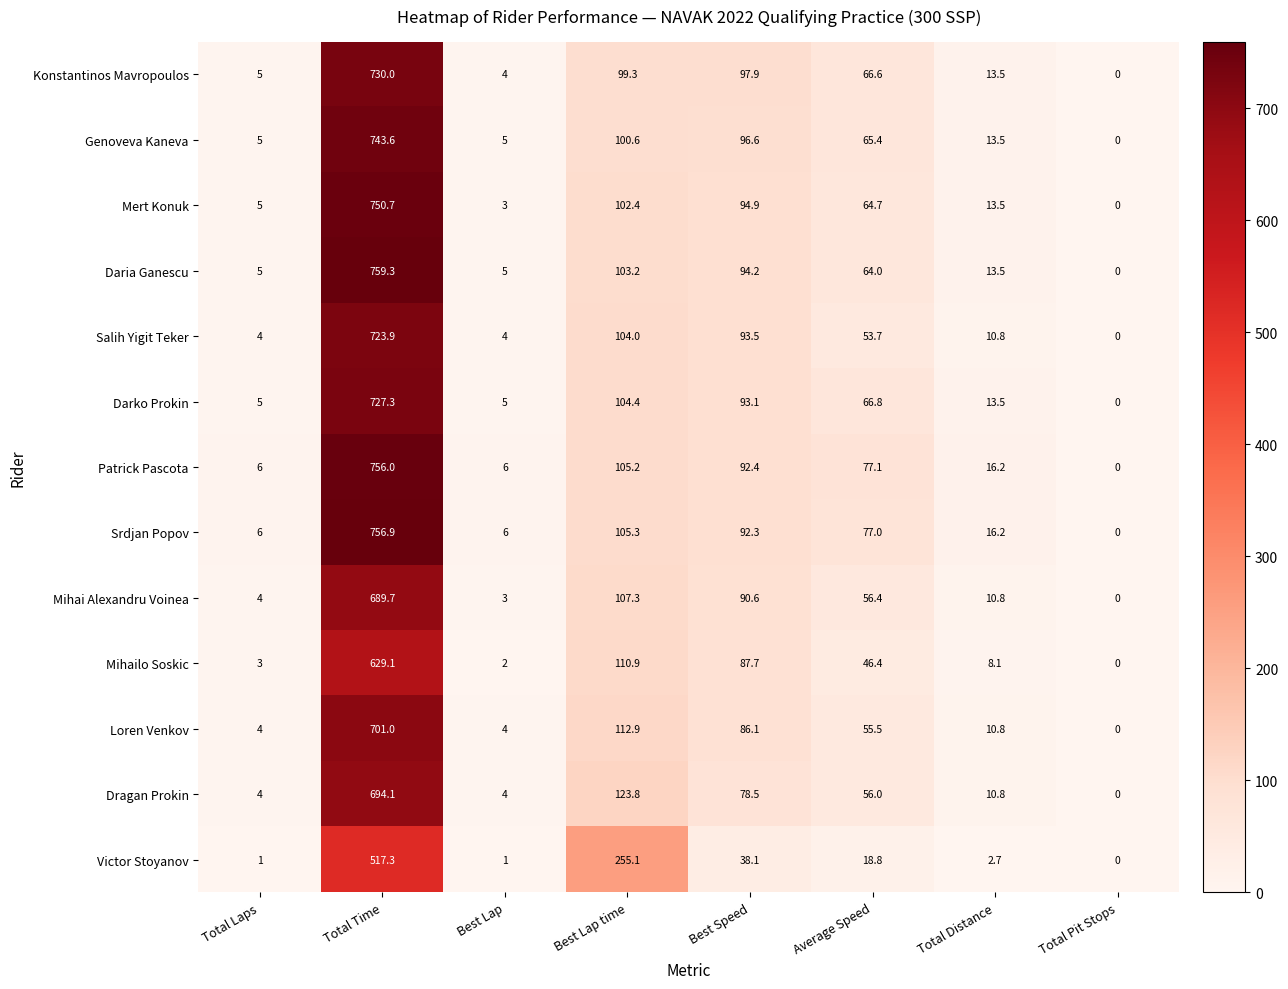

What is the average value of the Mert Konuk series?

129.3